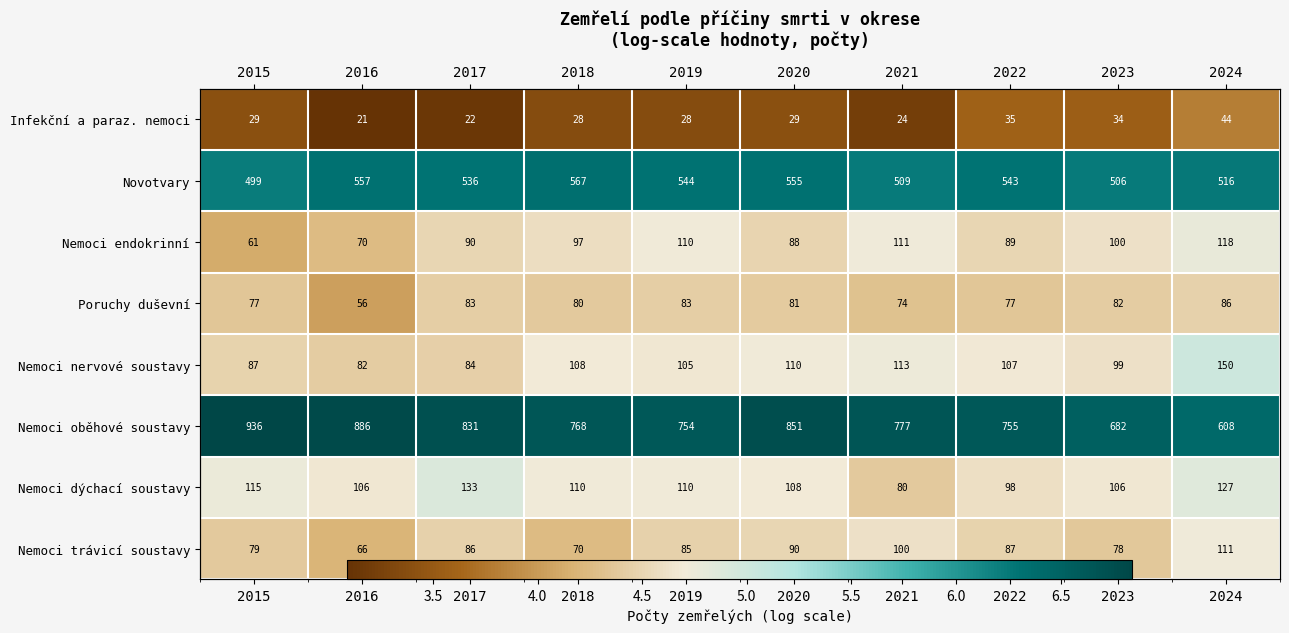

Is the value of Infekční a paraz. nemoci at 2023 greater than the value of Nemoci nervové soustavy at 2019?

No